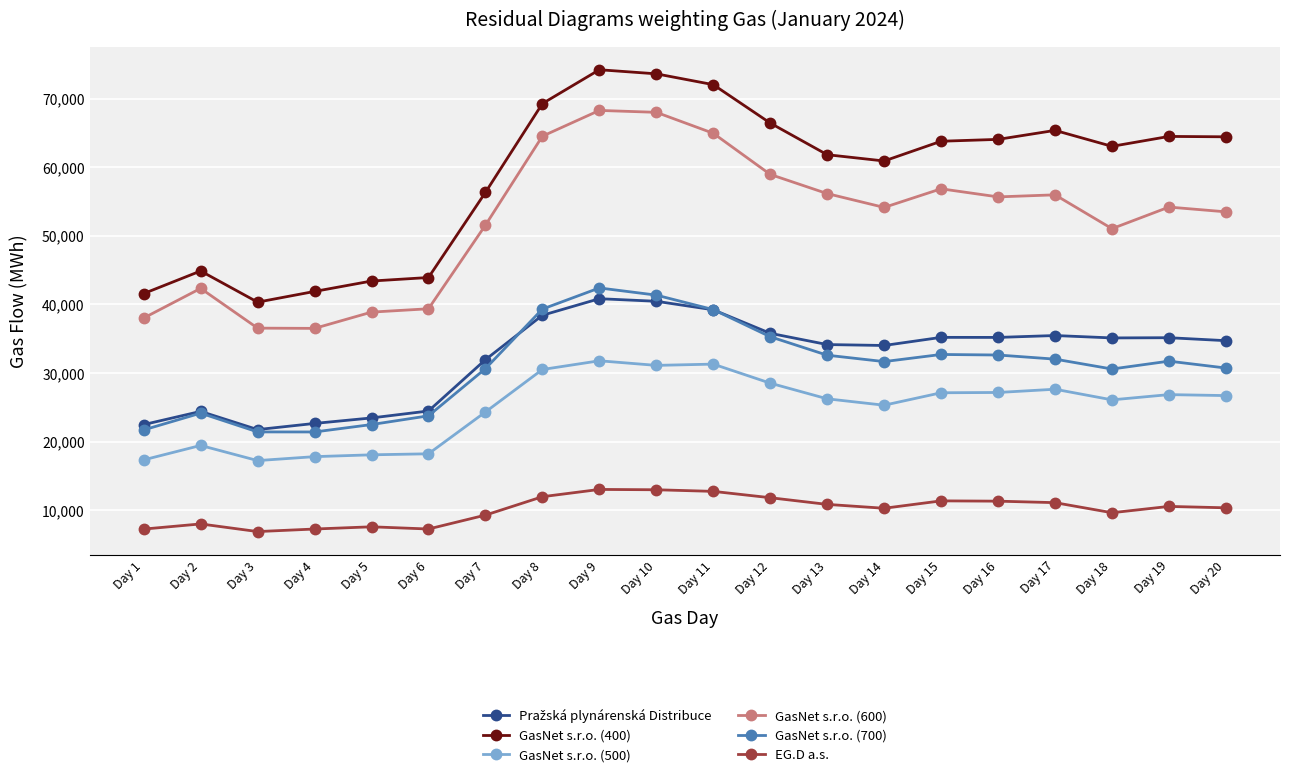

What is the maximum value for EG.D a.s.?

13046.5